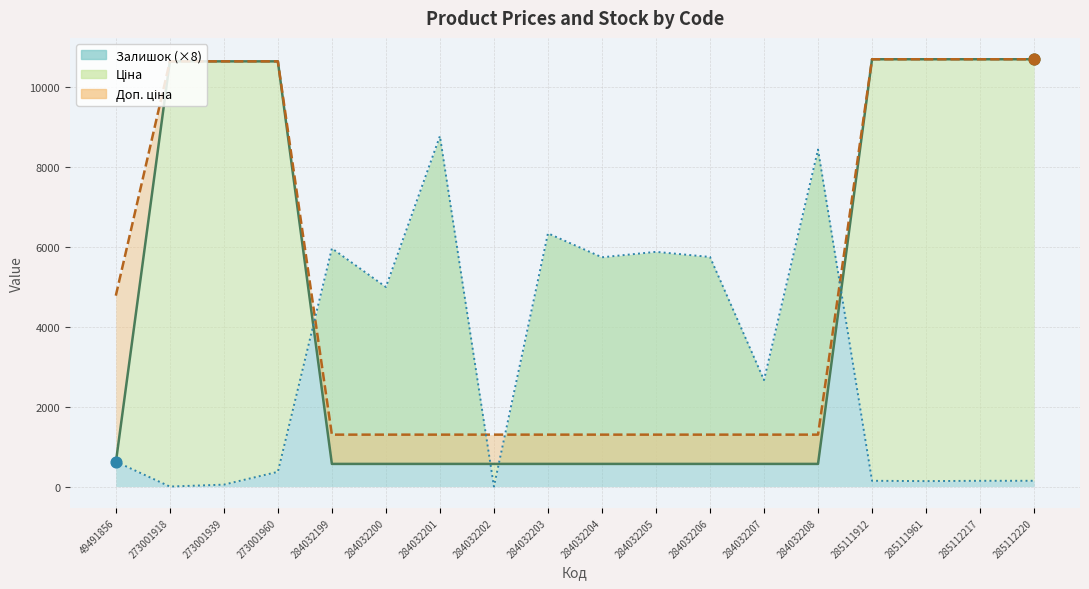

What are all the series names shown in the legend?

Ціна, Доп. ціна, Залишок